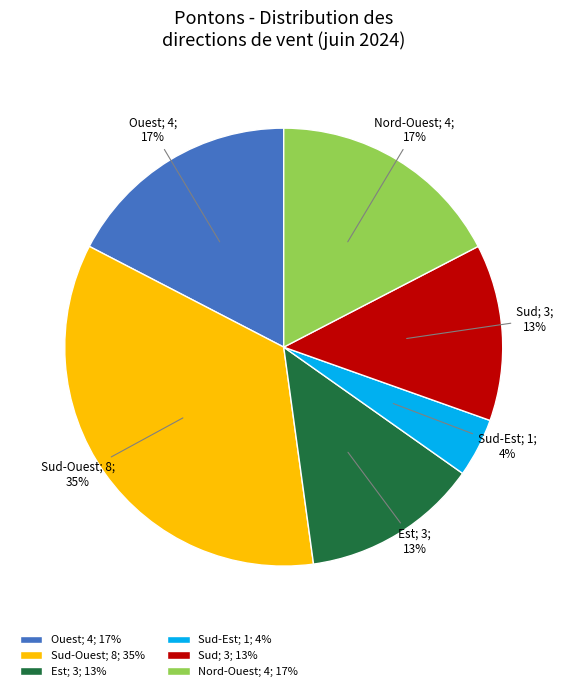

True or false: Est; 3; 13% accounts for 26% of the total.

False